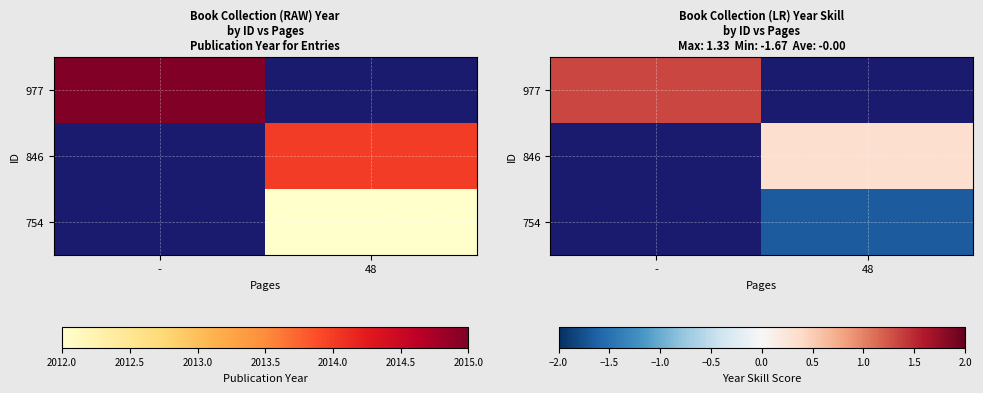

The 977 series shows 1.3 at -. True or false?

True